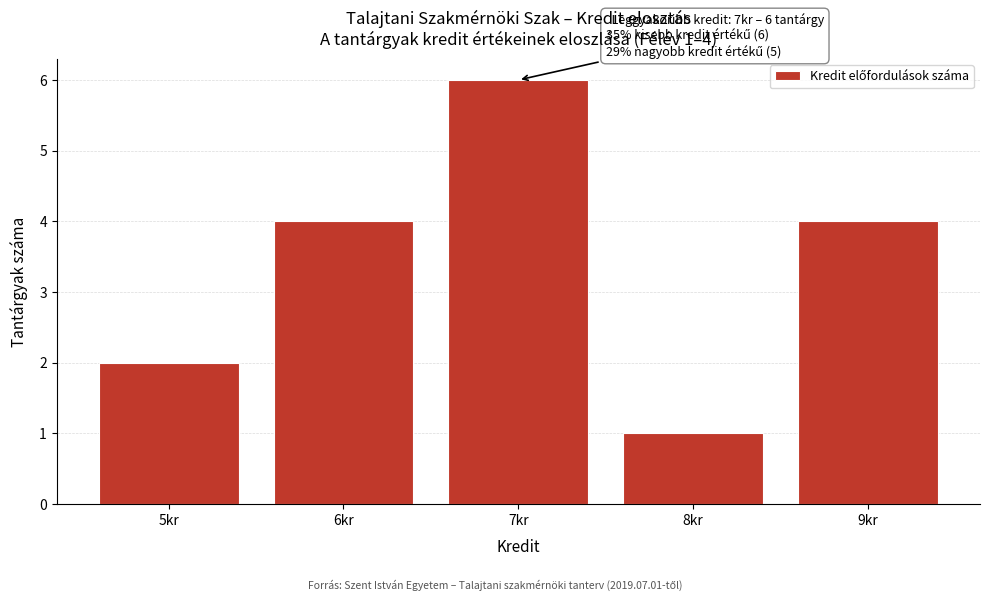

Over which range of the x-axis is the bar tallest?

6.5 to 7.5